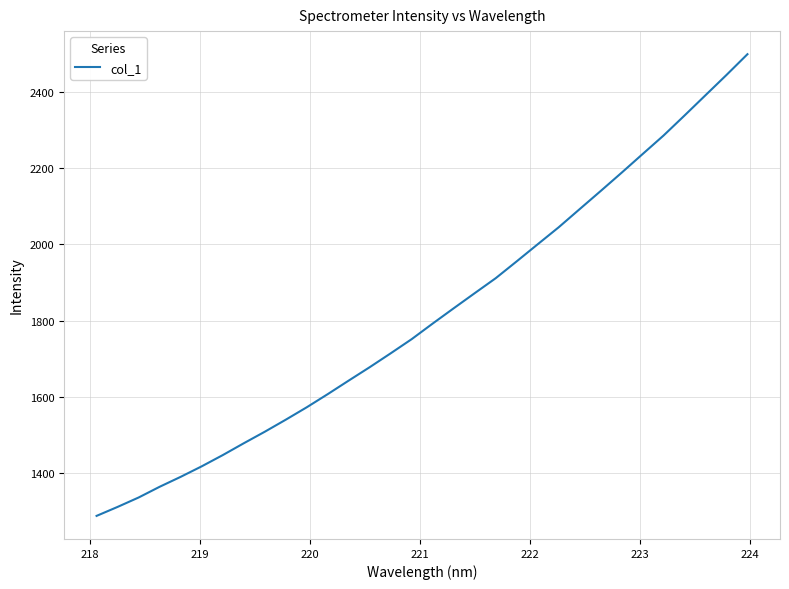

What is the difference between the maximum and minimum values?

1209.2